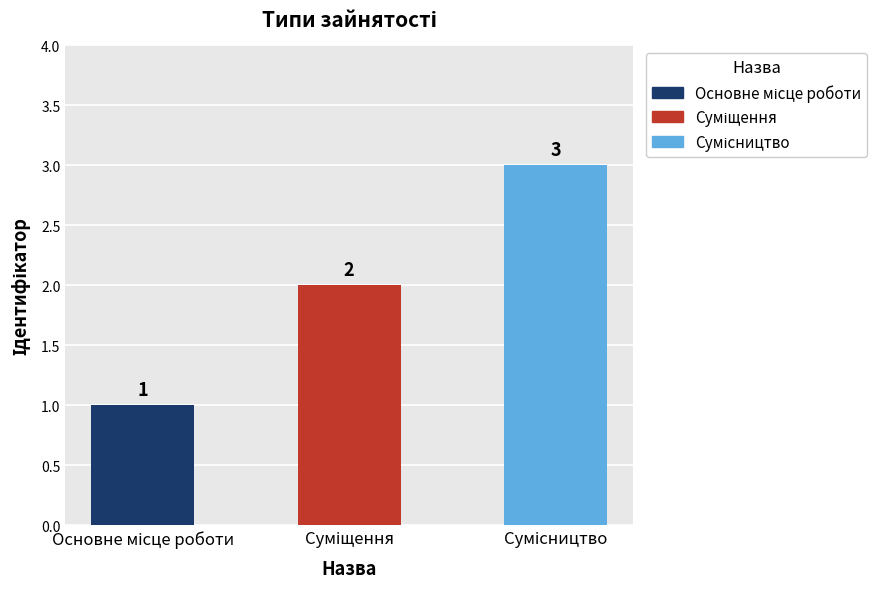

What is the sum of all values?

6